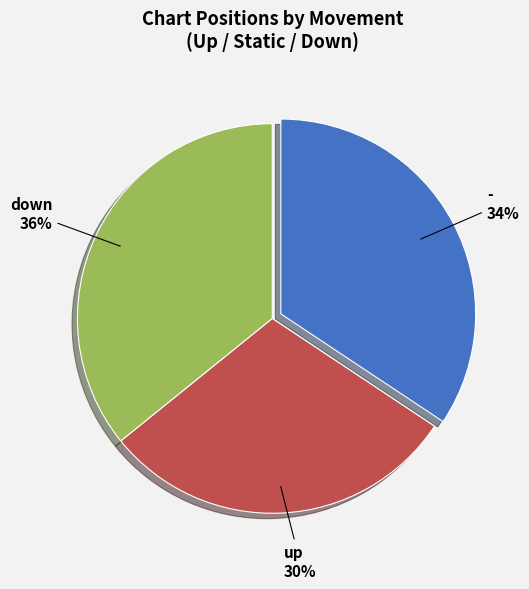

Is it true that up is 38% of the pie?

False